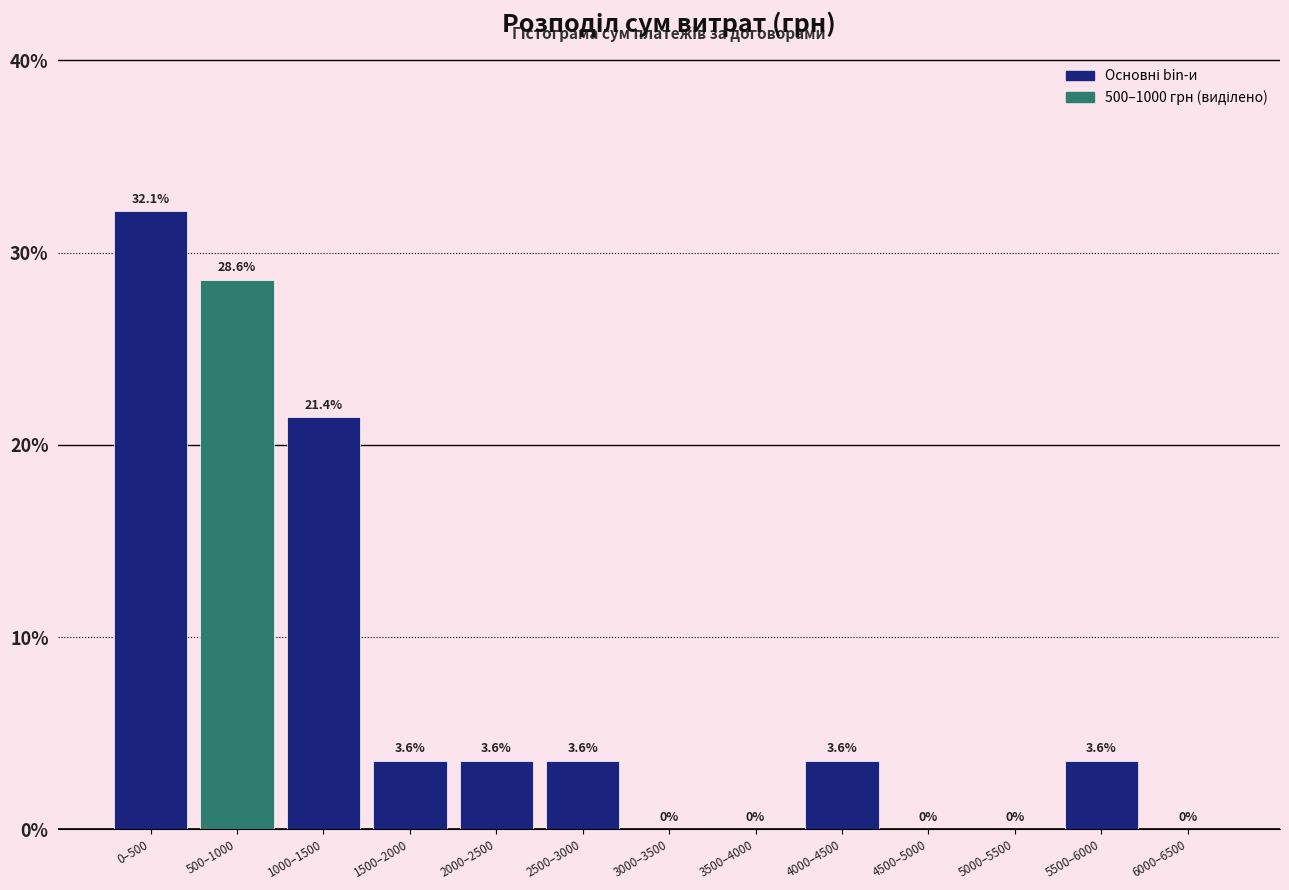

Reading left to right, extract all data points from this chart.

0–500=32.1	500–1000=28.6	1000–1500=21.4	1500–2000=3.6	2000–2500=3.6	2500–3000=3.6	3000–3500=0.0	3500–4000=0.0	4000–4500=3.6	4500–5000=0.0	5000–5500=0.0	5500–6000=3.6	6000–6500=0.0